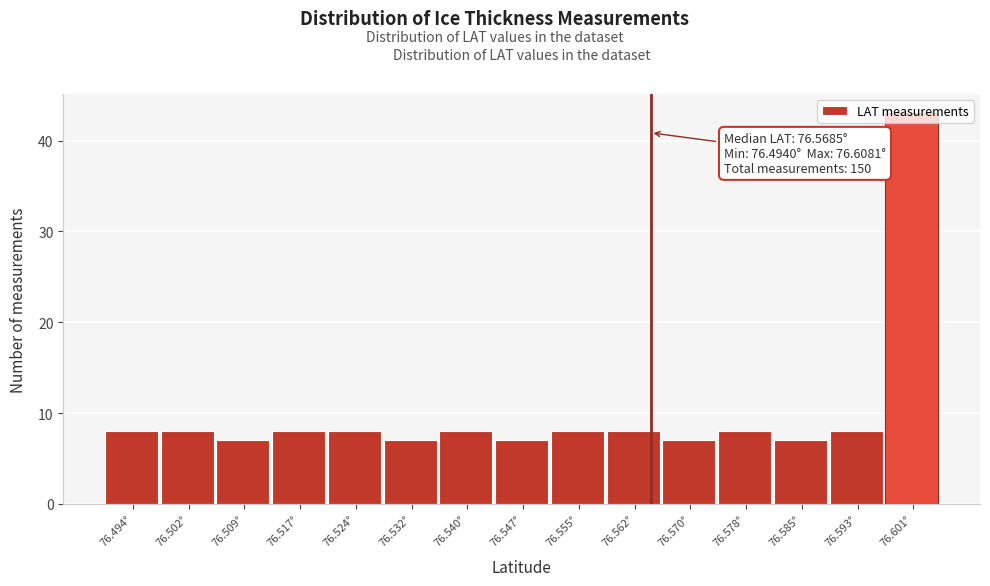

What position from the left is 76.524°?

5